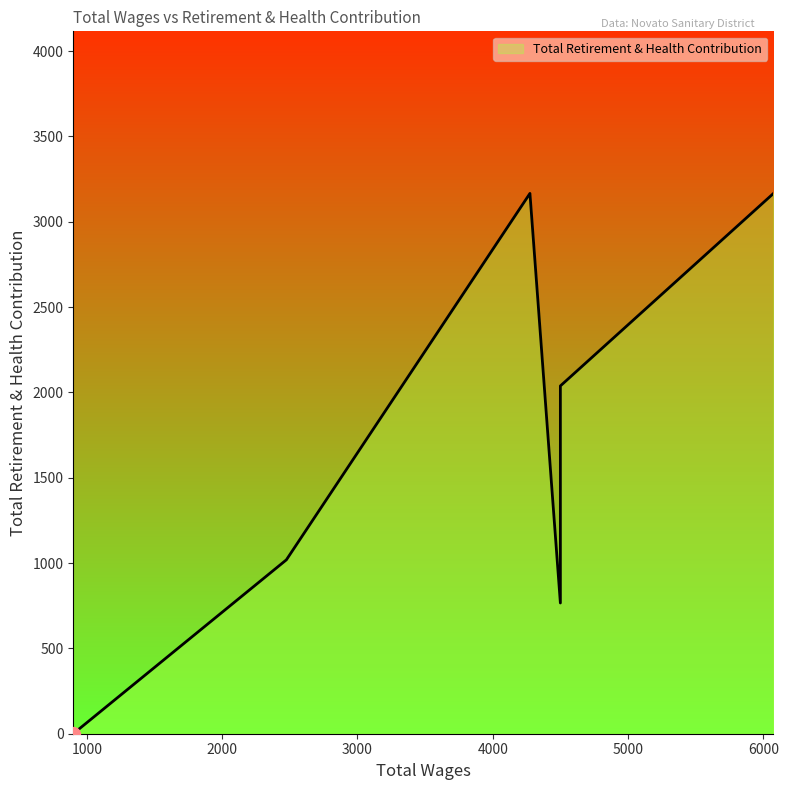

Where is the first local maximum?

4275.0